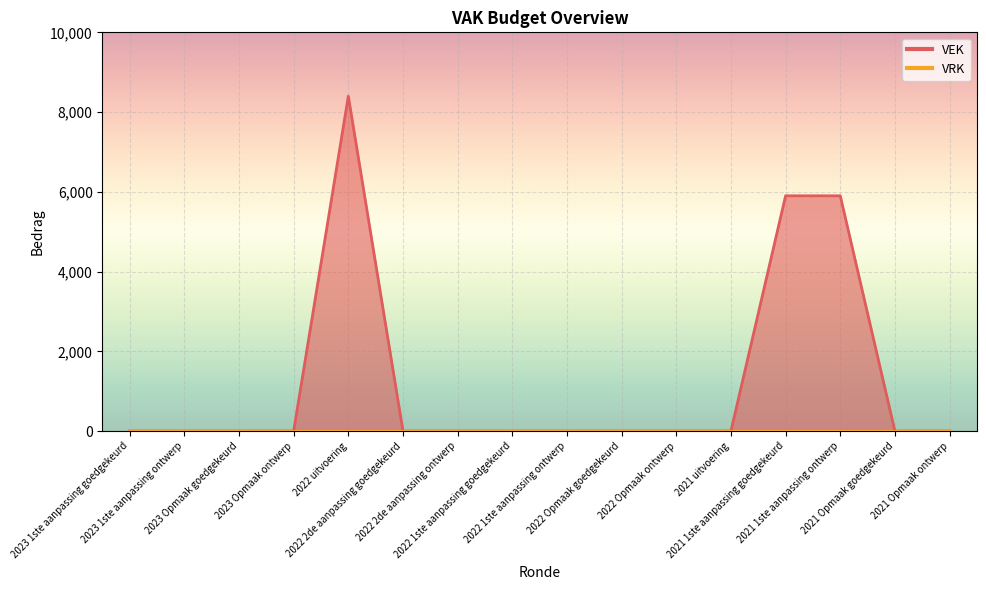

What is the maximum value shown in the chart?

8400